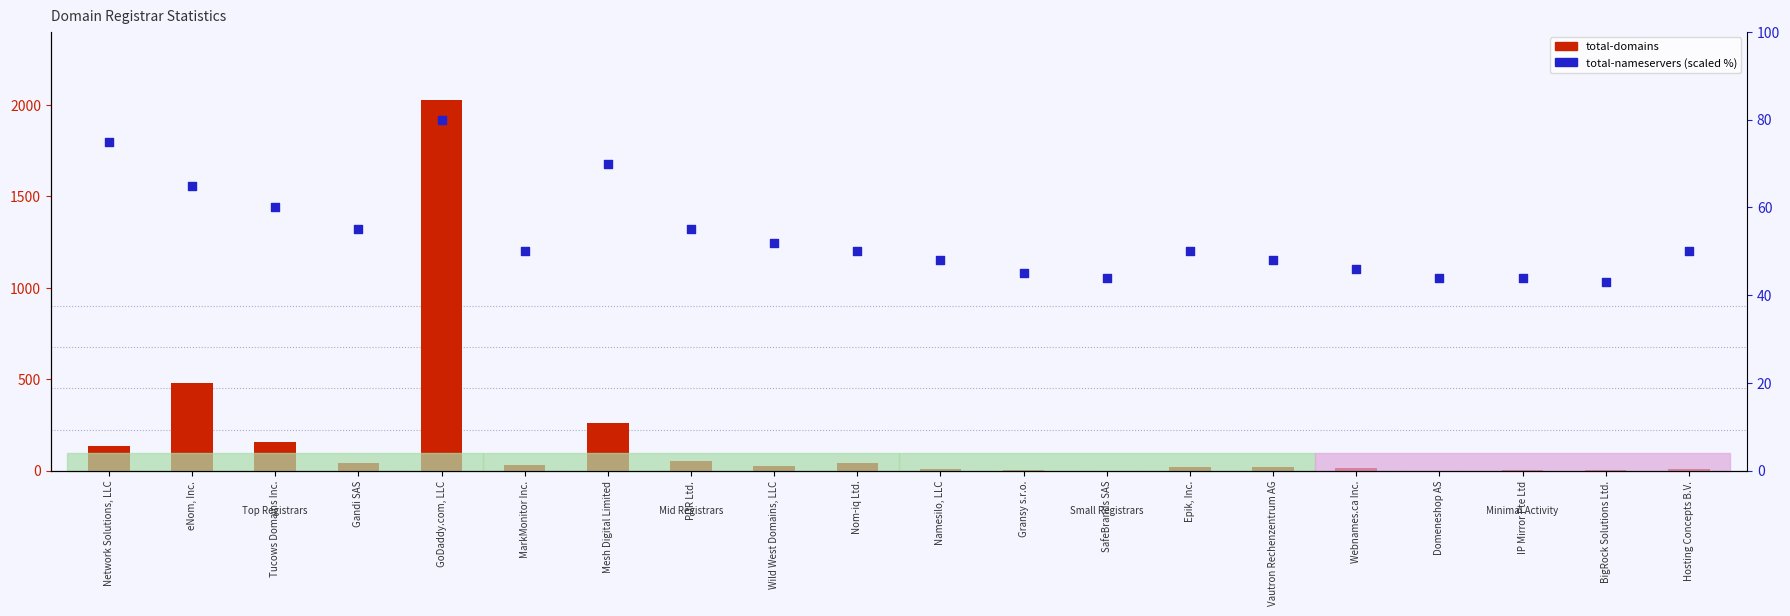

Which series has the widest spread of Y values?

total-domains